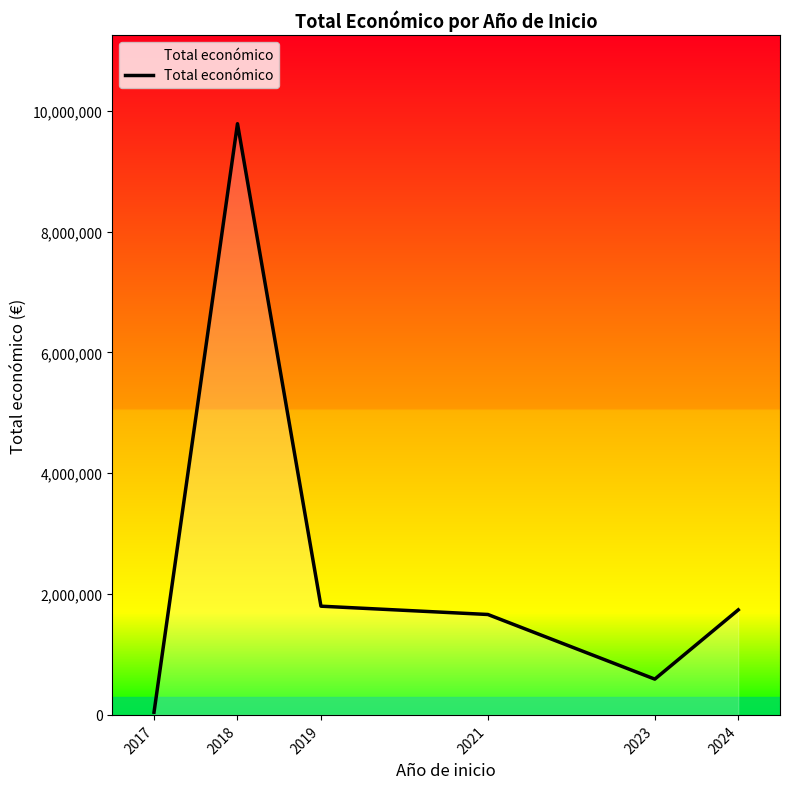

At which category does the data reach its first local peak?

2018